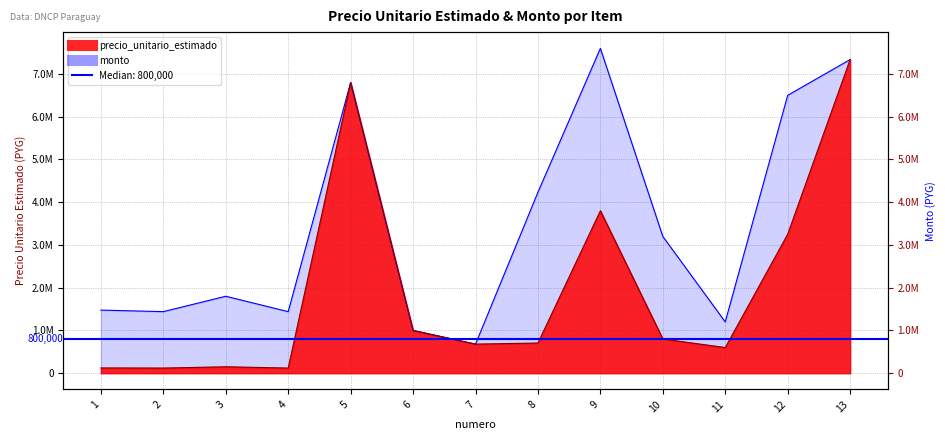

How many lines are shown in the chart?

2